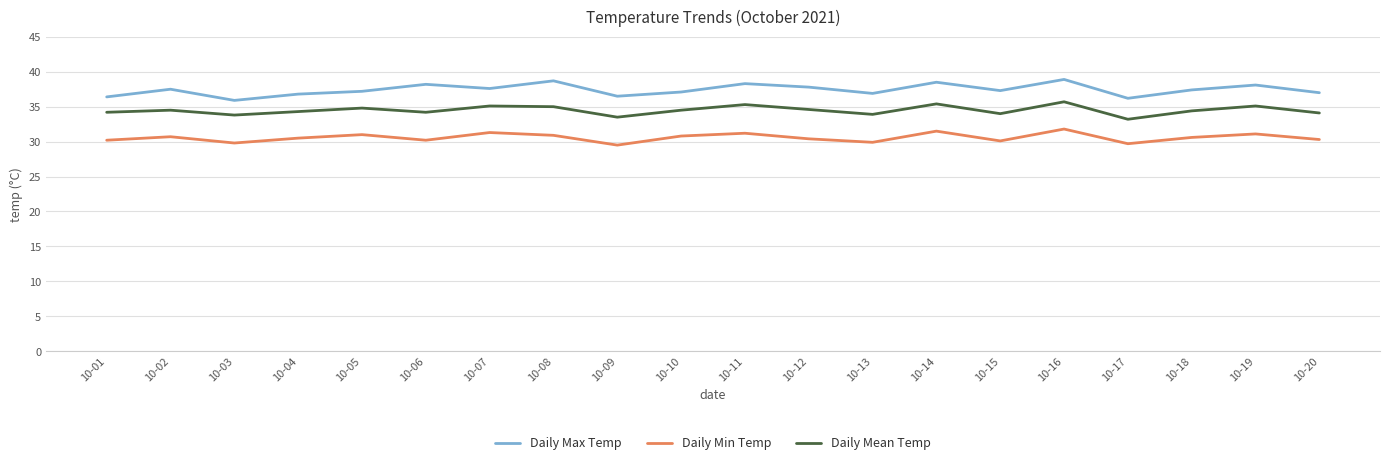

Which series has the largest total across all categories?

Daily Max Temp